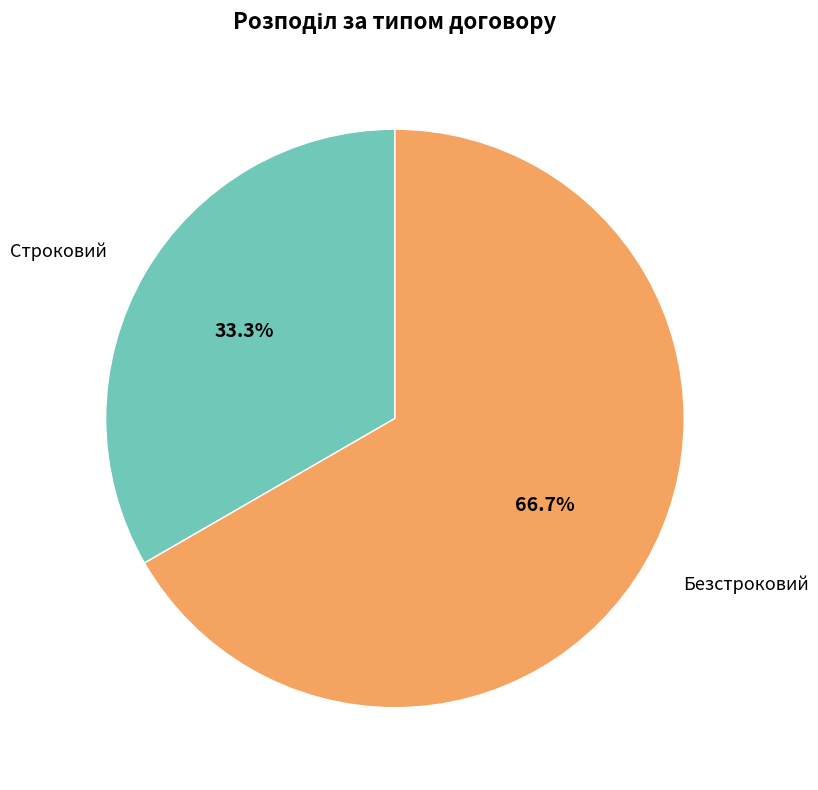

What is the total percentage of Строковий and Безстроковий?

100.0%